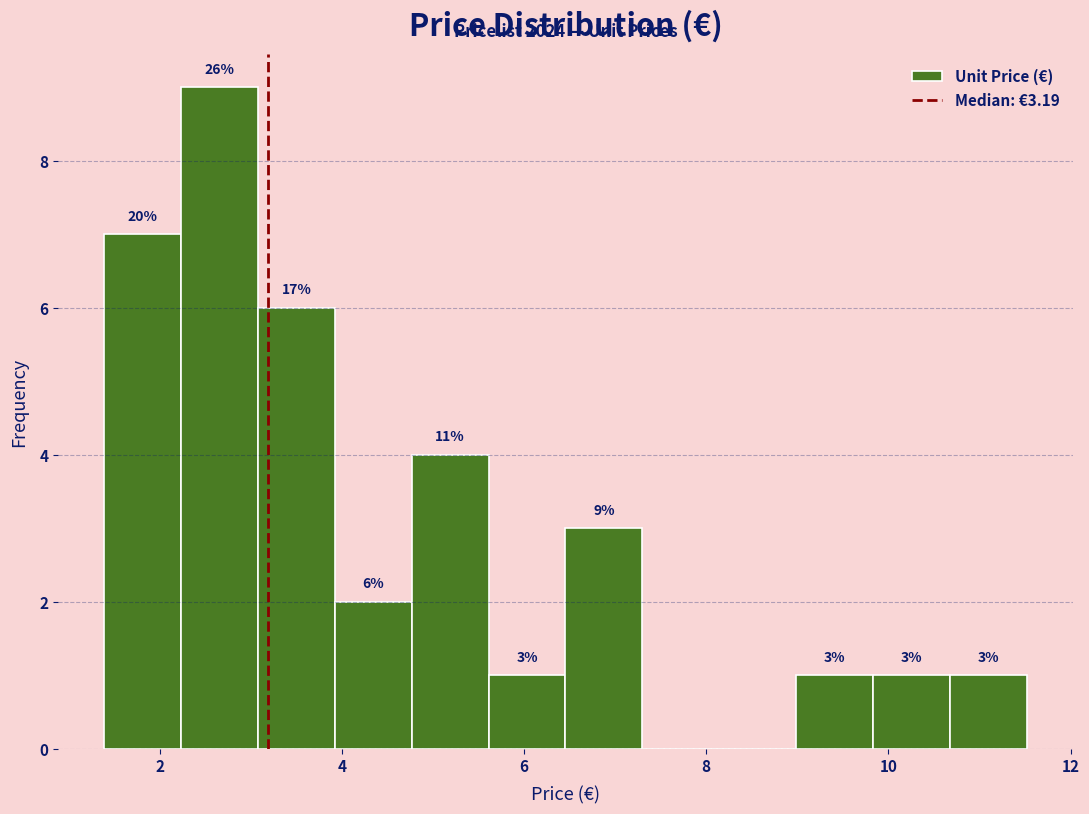

Over which range of the x-axis is the bar tallest?

2.2 to 3.0